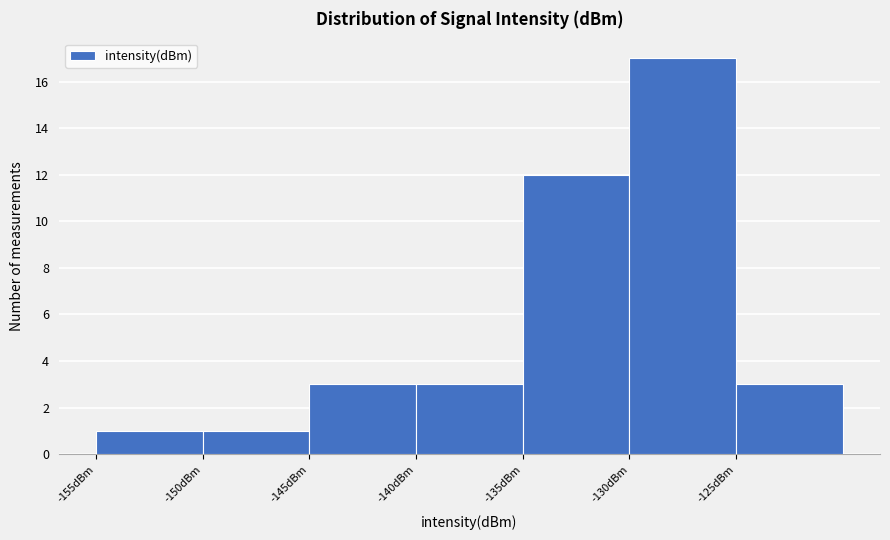

Reading left to right, list every bar in this chart as the range it spans on the x-axis followed by its height. The values are not printed on the chart, so give them approximately, as read against the axis.

-155 to -150: 1
-150 to -145: 1
-145 to -140: 3
-140 to -135: 3
-135 to -130: 12
-130 to -125: 17
-125 to -120: 3